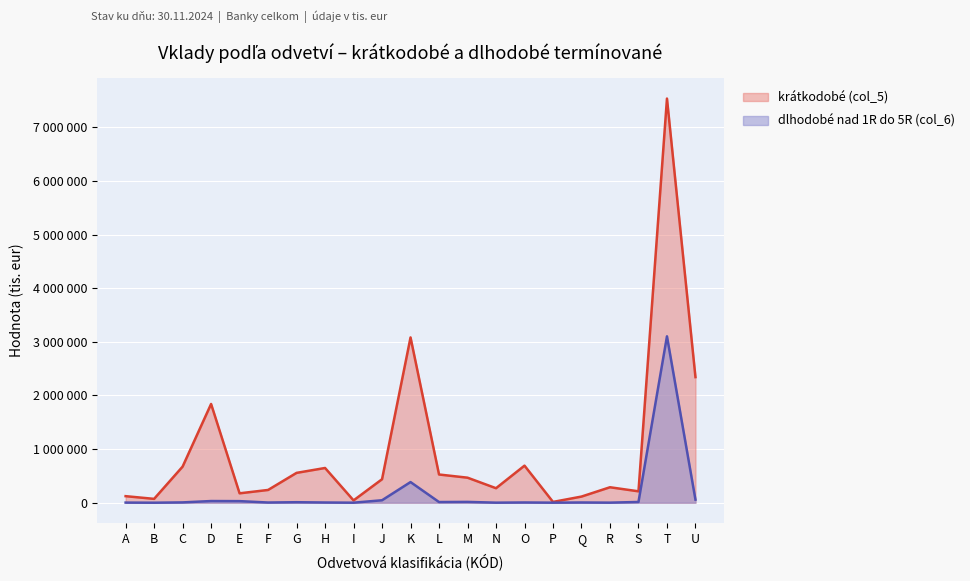

What is the difference between the dlhodobé nad 1R do 5R (col_6) values at U and A?

54715